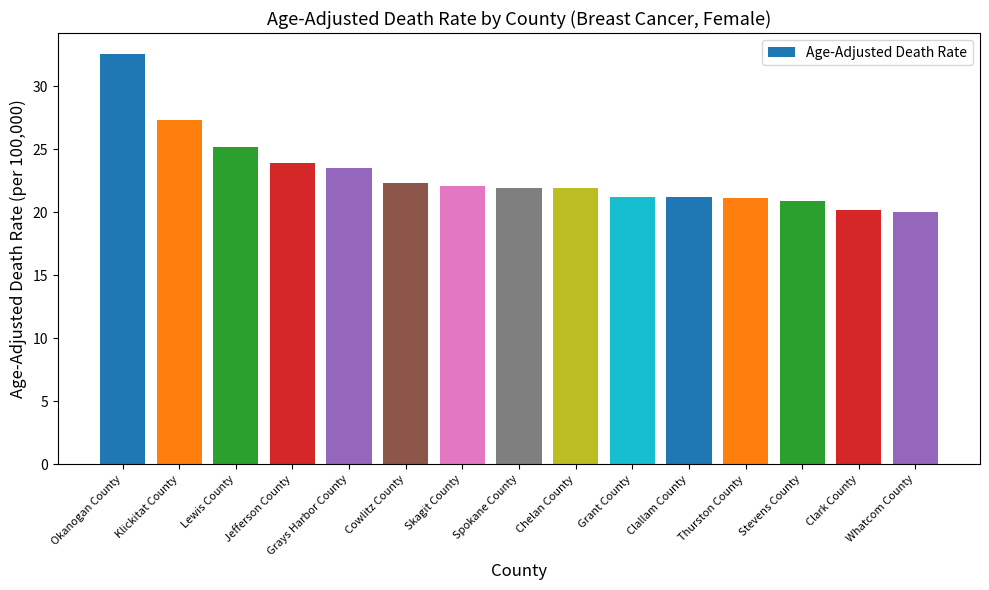

Where does the data first go above 21?

Okanogan County